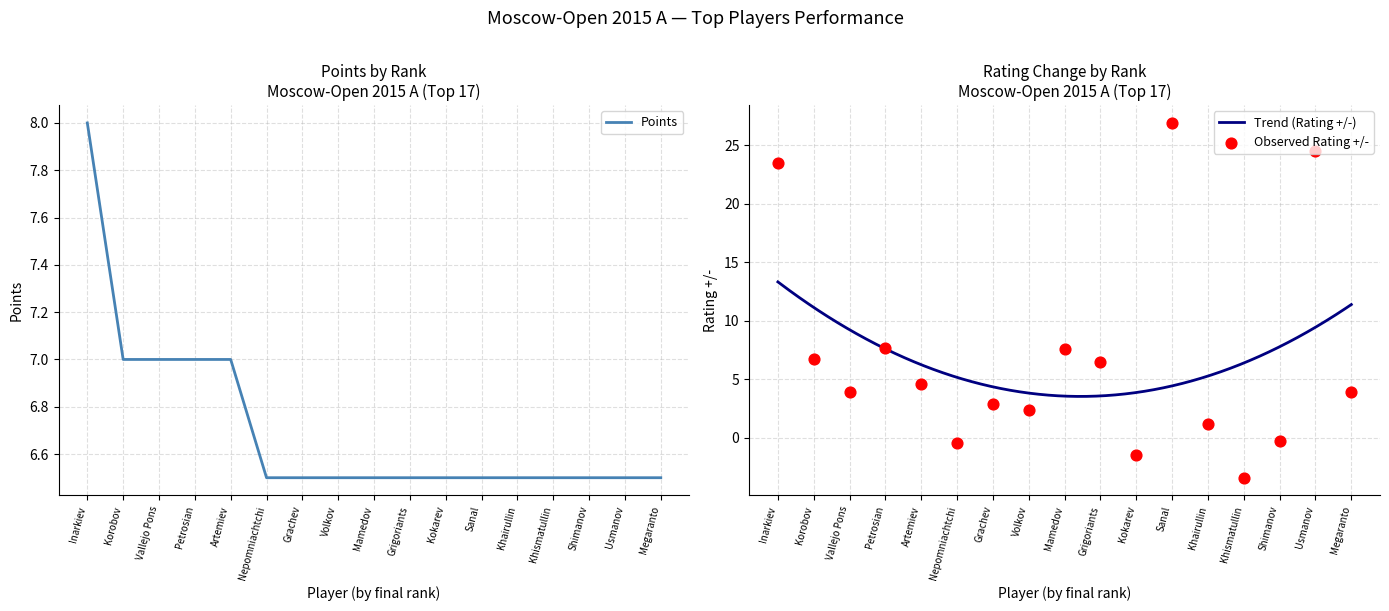

Which series reaches the maximum Y coordinate?

Rating+/-